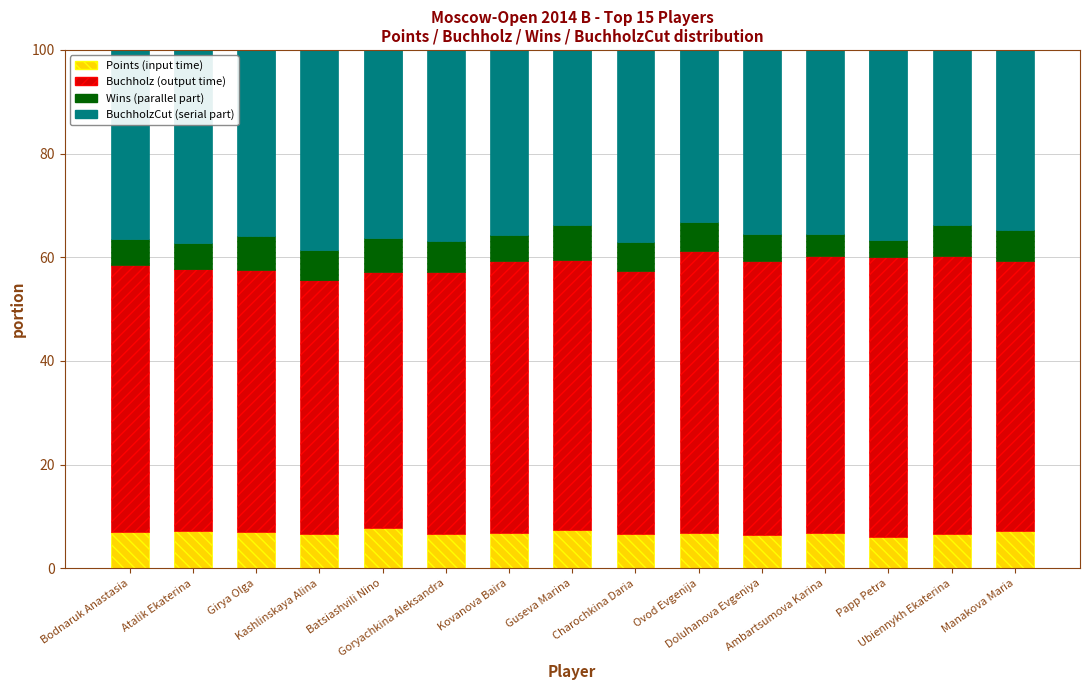

Does the chart contain stacked bars?

Yes